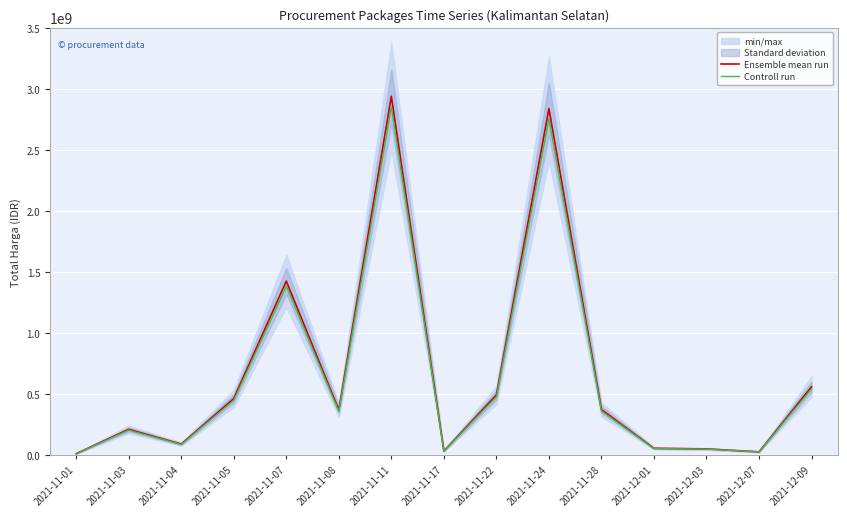

At how many categories does at least one series exceed 612486025?

3